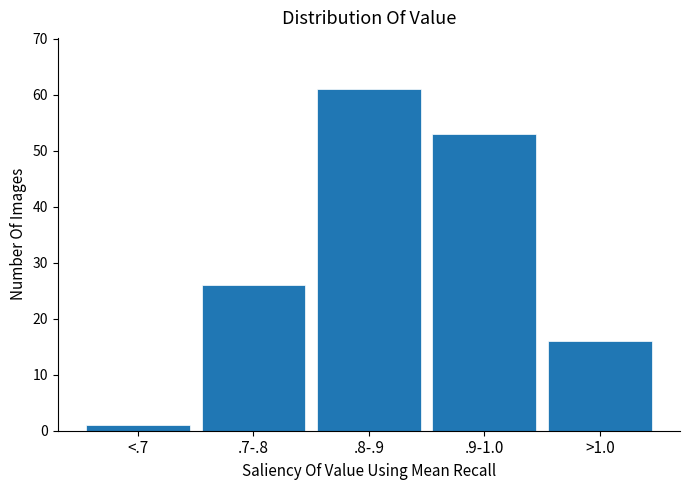

Reading left to right, extract all data points from this chart.

<.7=1	.7-.8=26	.8-.9=61	.9-1.0=53	>1.0=16